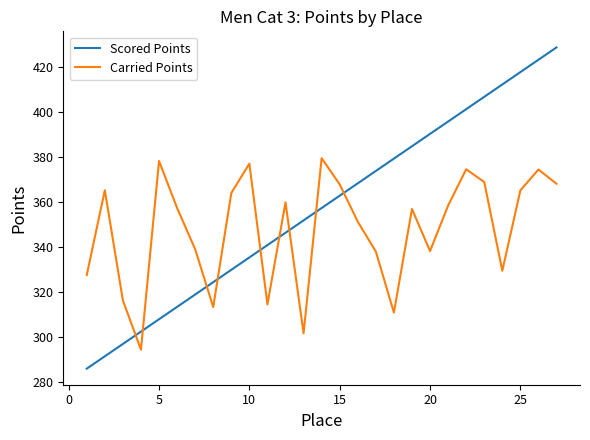

What is the smallest value displayed?

286.0